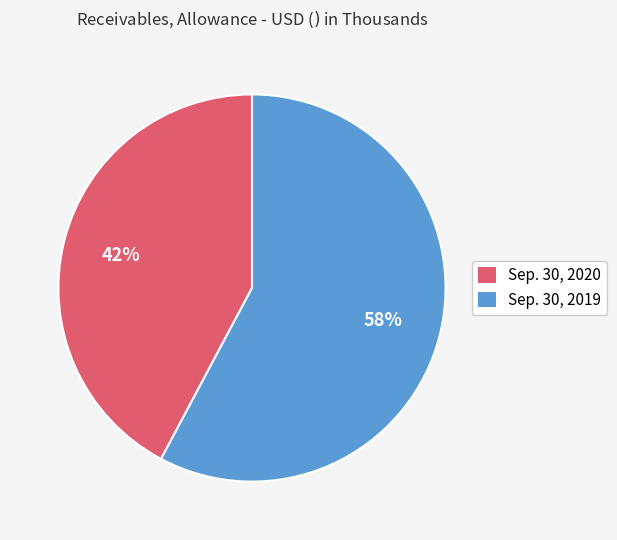

Between Sep. 30, 2020 and Sep. 30, 2019, which is larger?

Sep. 30, 2019